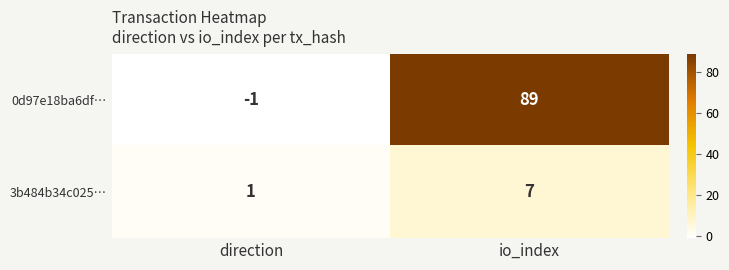

What is the spread (max minus min) of values at direction?

2